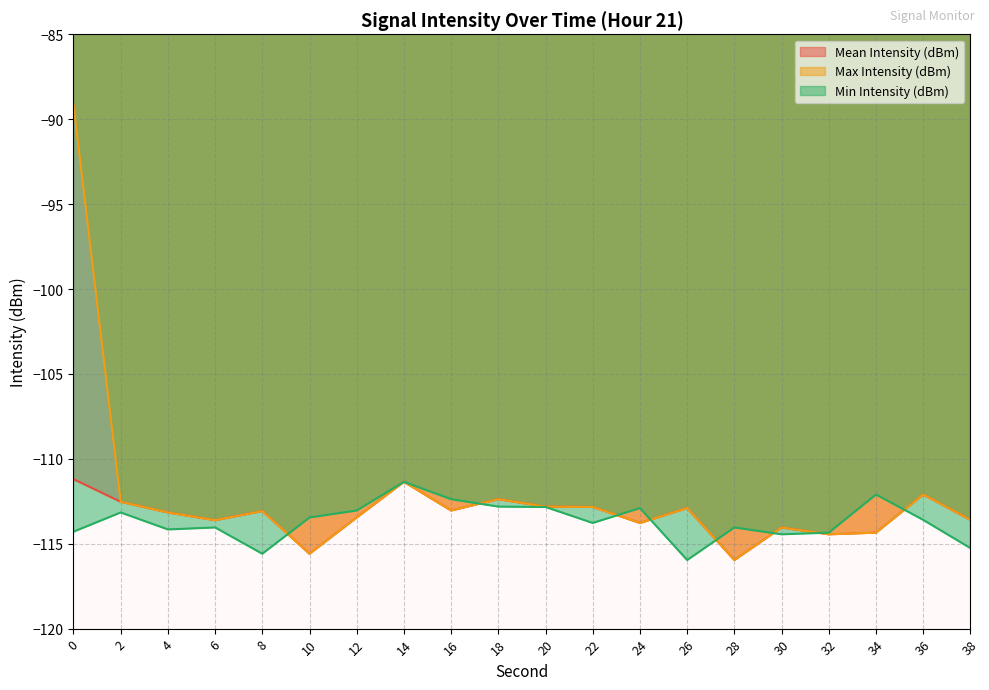

What is the sum of all Max Intensity (dBm) values?

-2244.2